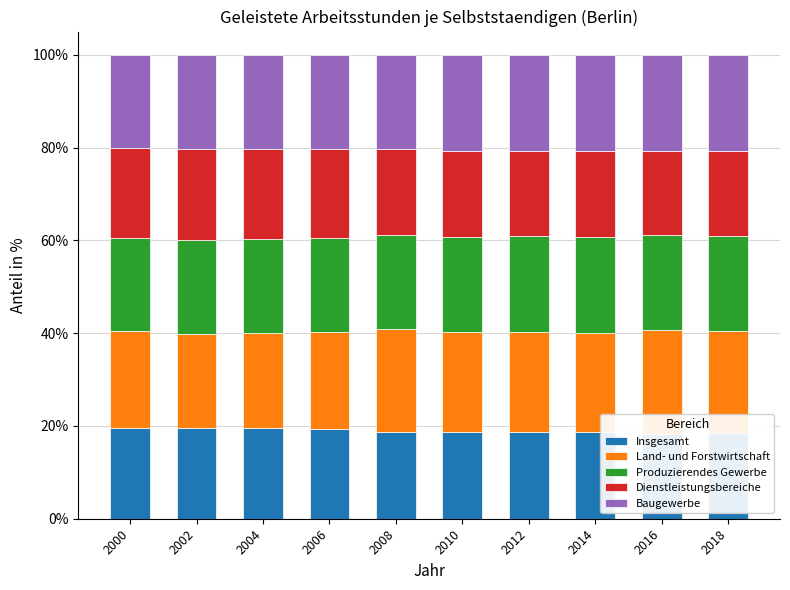

How many groups of bars are there?

10